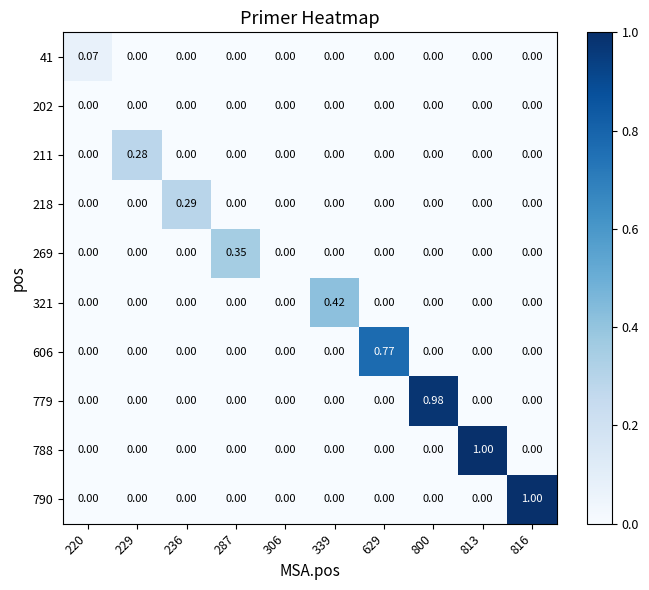

How many positive values does the 321 series have?

1